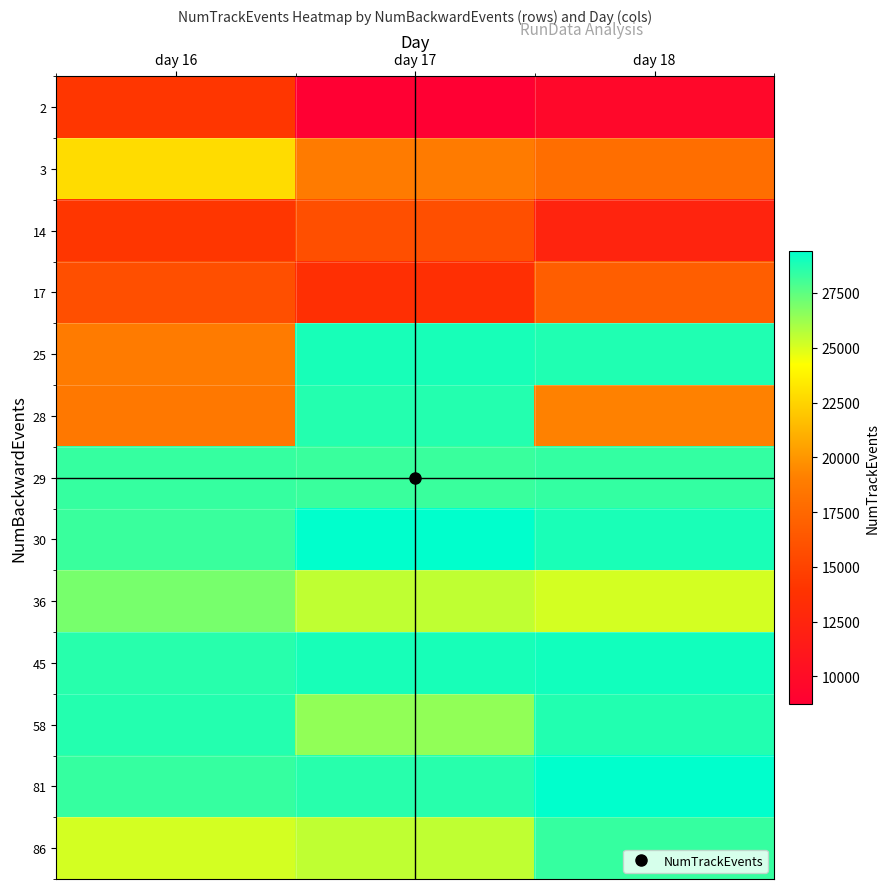

Between day 17 and day 18, which series saw the biggest shift?

28